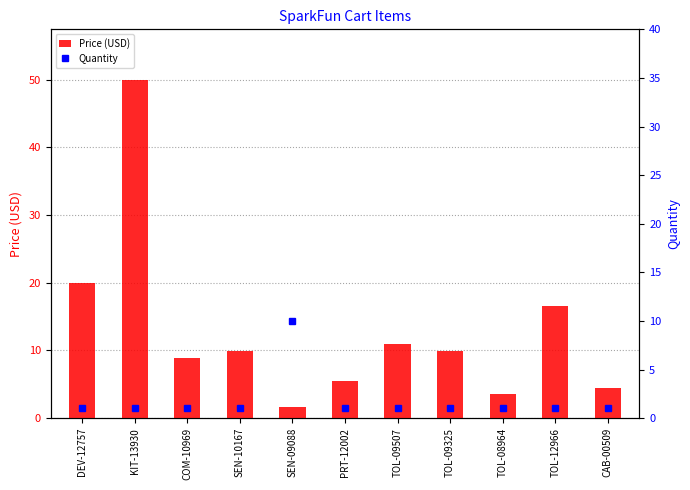

The value of Quantity at TOL-08964 is 1.7. True or false?

False